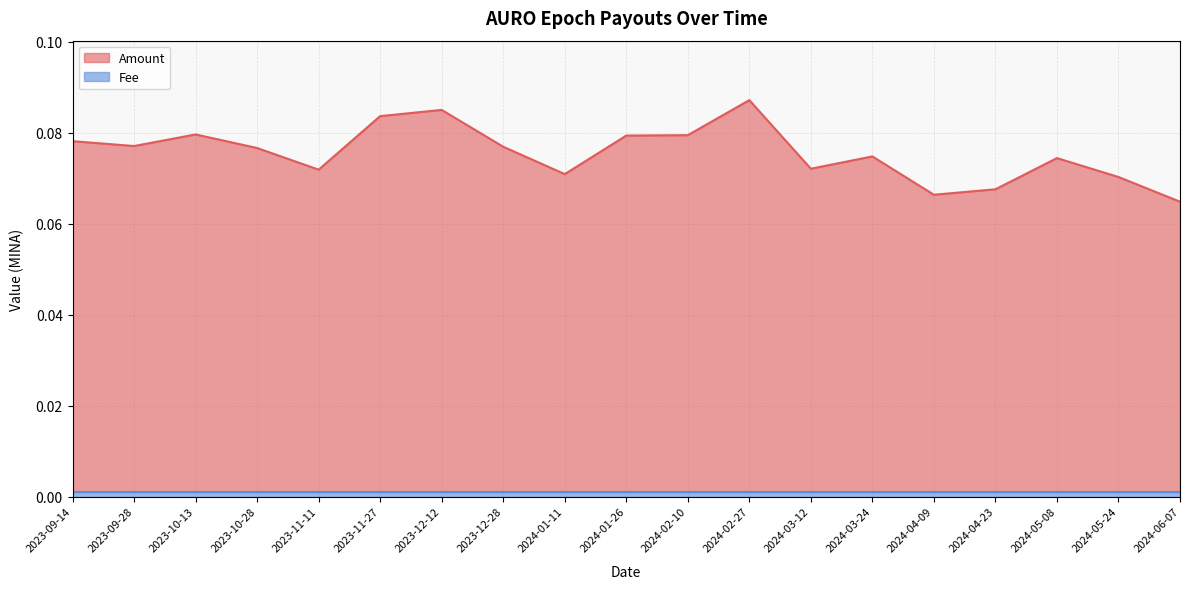

Which category has the lowest value across all series?

2024-06-07